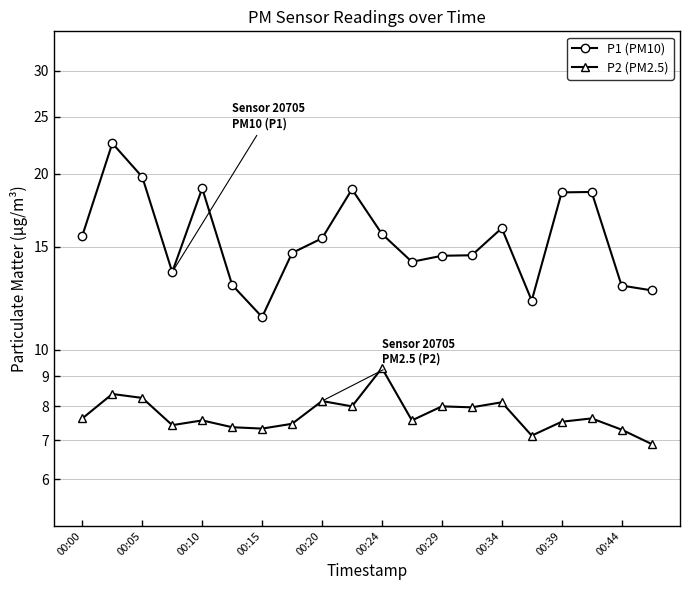

What are all the series names shown in the legend?

P1 (PM10), P2 (PM2.5)